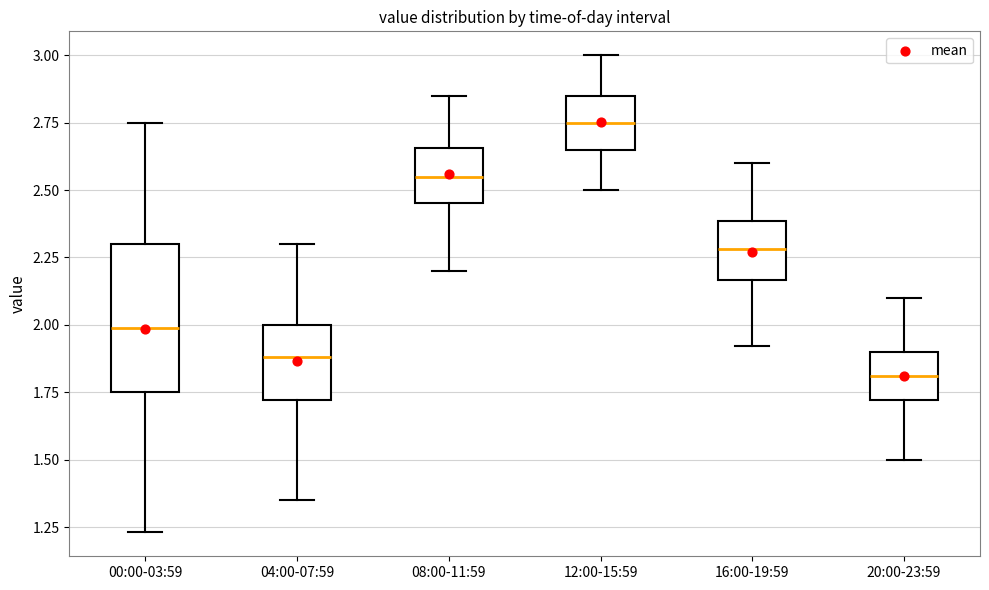

Which box is the tallest, from its lower edge to its upper edge?

00:00-03:59